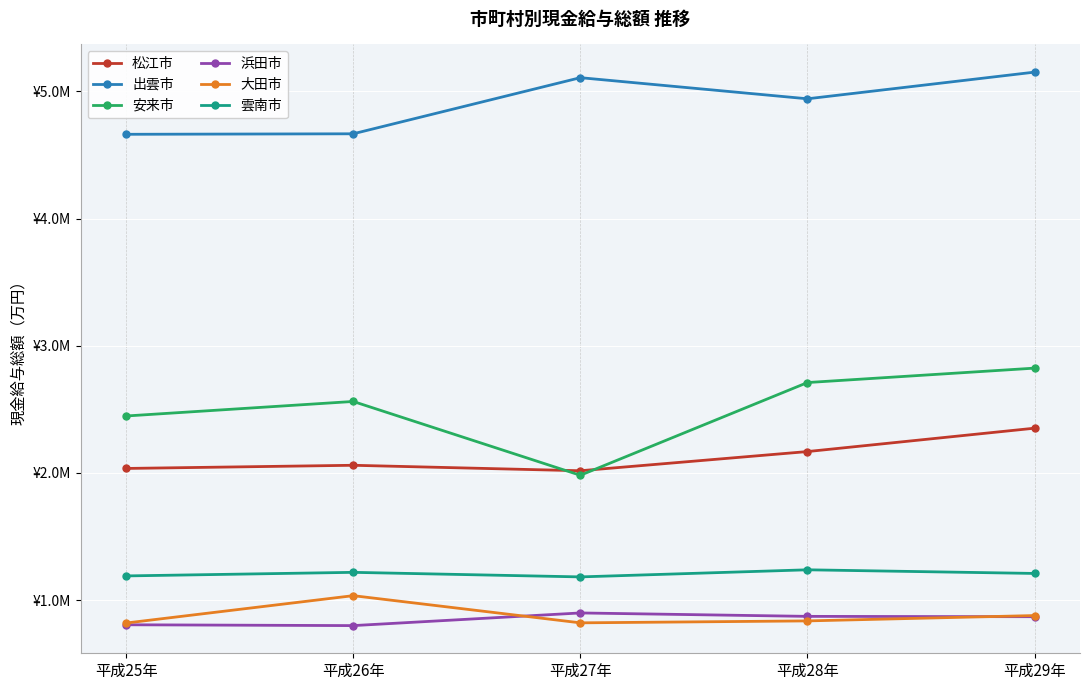

What is the value of the 雲南市 point at the 1st from the left?

1190728